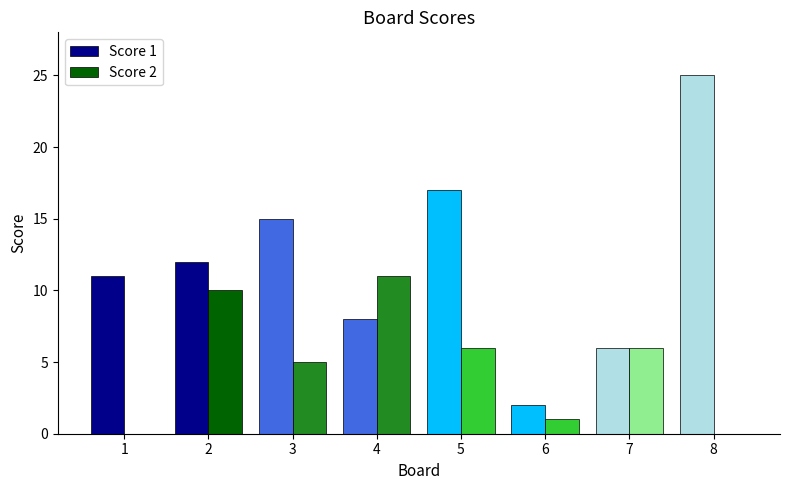

The value of Score 1 at 2 is 12. True or false?

True